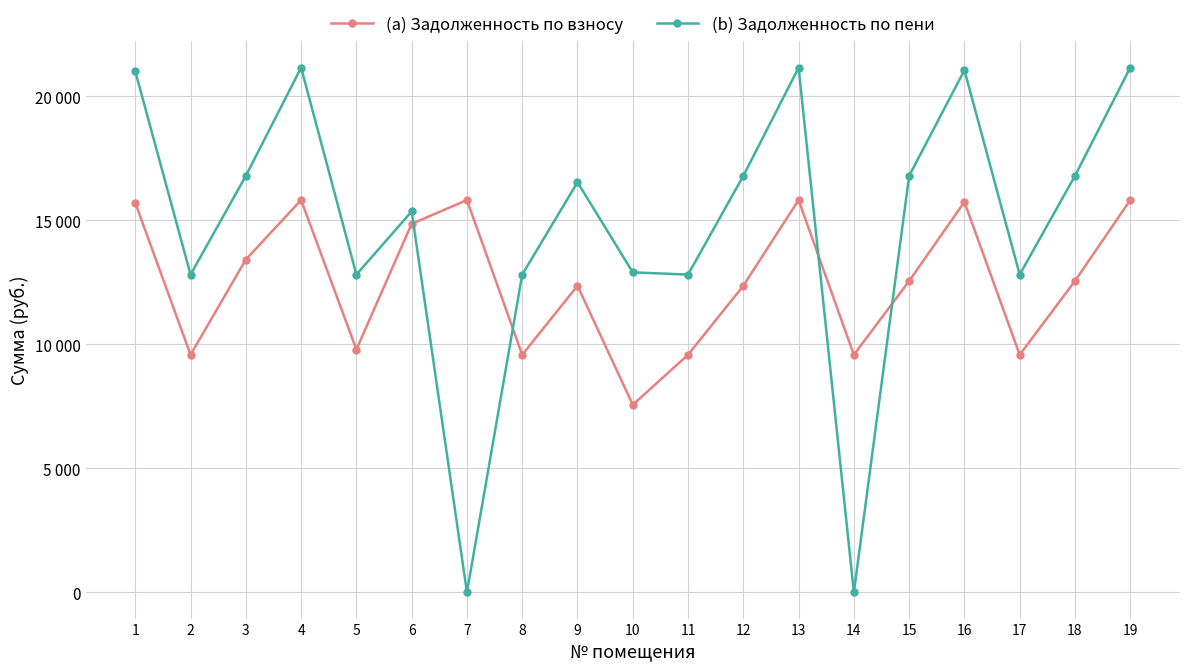

Reading left to right, transcribe all the data shown in this chart.

(a) Задолженность по взносу: 1=15705.6	2=9580.8	3=13420.8	4=15820.8	5=9792.0	6=14860.8	7=15820.8	8=9580.8	9=12364.8	10=7564.3	11=9580.8	12=12364.8	13=15820.8	14=9580.8	15=12556.8	16=15744.0	17=9580.8	18=12556.8	19=15820.8
(b) Задолженность по пени: 1=21006.2	2=12814.3	3=16794.7	4=21160.3	5=12814.3	6=15360.7	7=0.1	8=12814.3	9=16537.9	10=12903.8	11=12814.3	12=16794.7	13=21160.3	14=0.0	15=16794.7	16=21057.6	17=12814.3	18=16794.7	19=21160.3